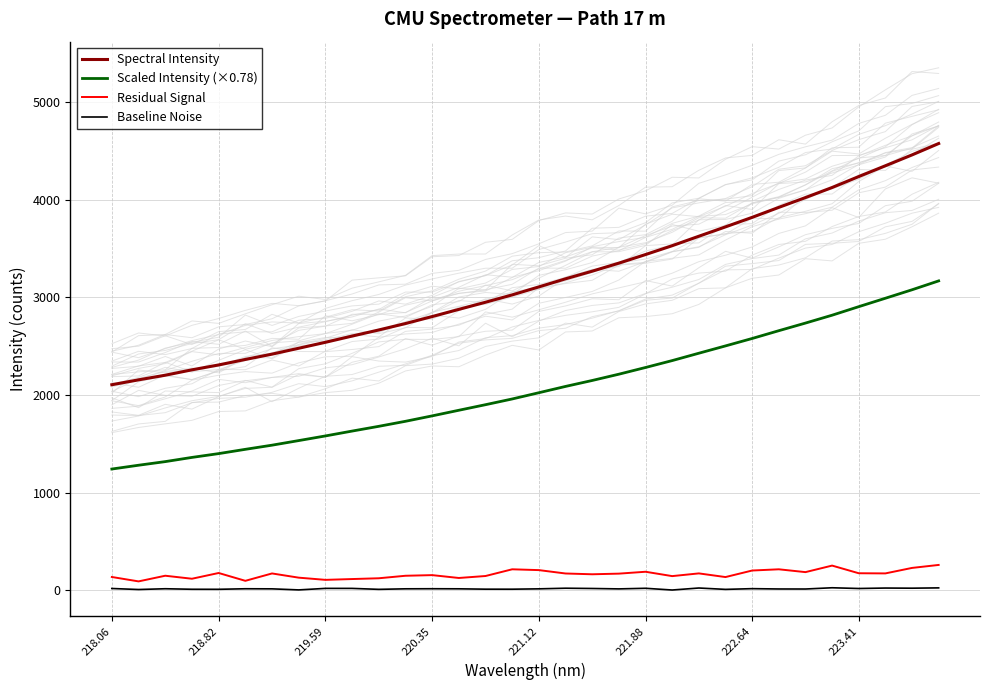

List the series in order of their peak value, lowest first.

Baseline Noise, Residual Signal, Scaled Intensity (×0.78), Spectral Intensity